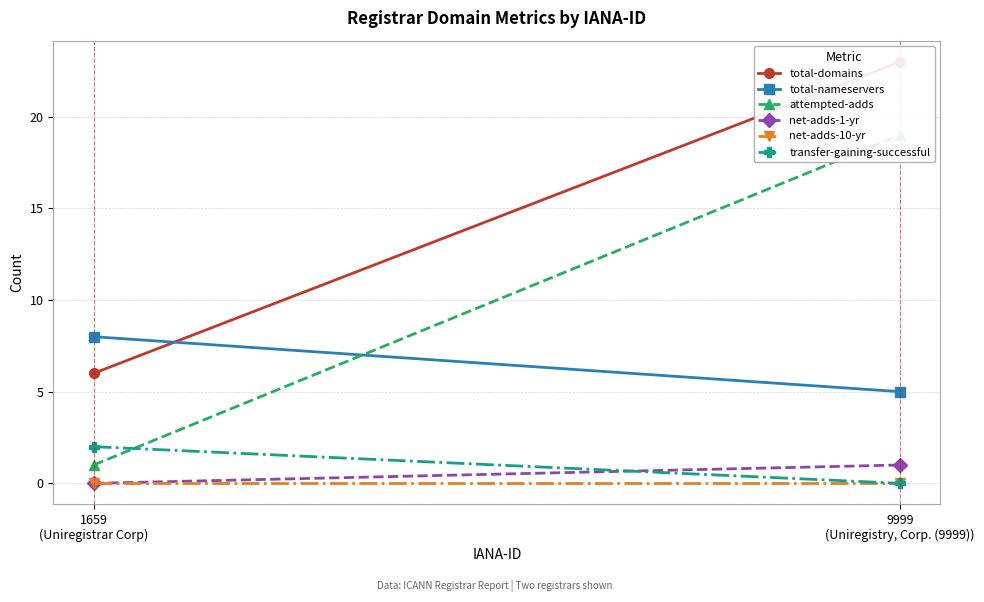

At how many categories does at least one series exceed 4?

2